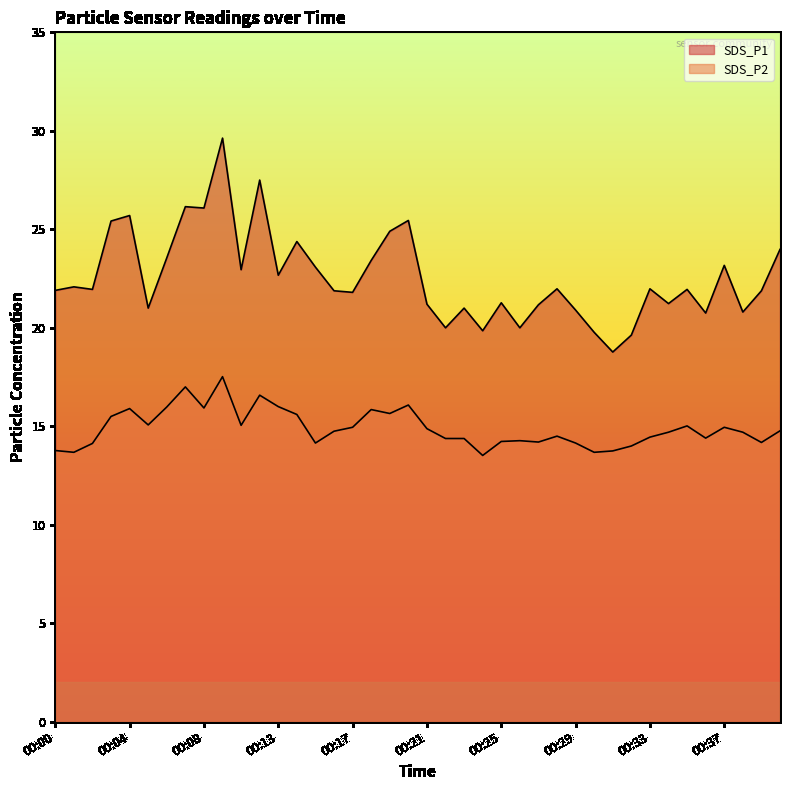

At 00:15, list the series in order from largest to smallest.

SDS_P1, SDS_P2